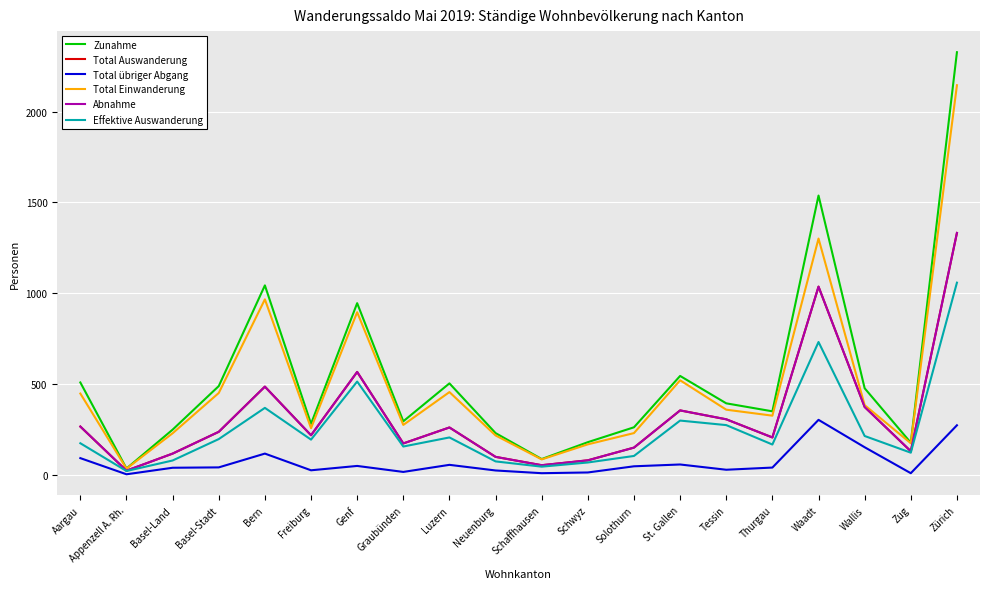

The Total übriger Abgang series shows 81 at Solothurn. True or false?

False